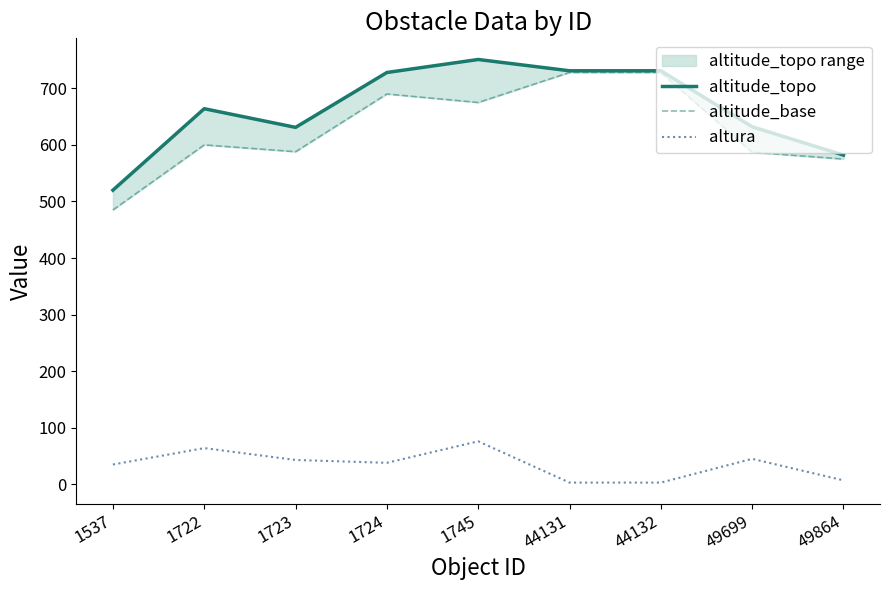

How many data points does each series have?

9